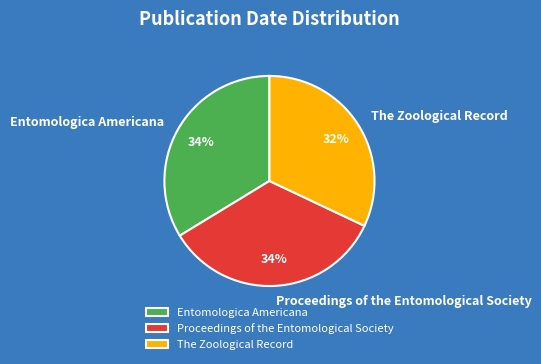

Is Entomologica Americana the majority of the pie?

No